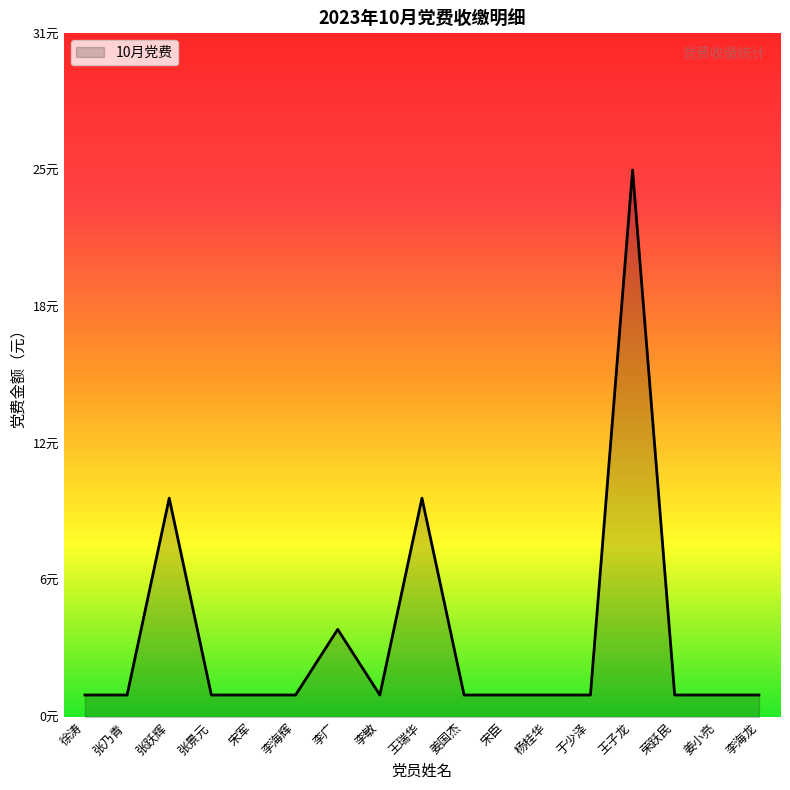

List the labels in order of value, smallest first.

徐涛, 张乃青, 张景元, 宋军, 李海辉, 李敏, 姜国杰, 宋臣, 杨桂华, 于少泽, 荣跃民, 姜小亮, 李海龙, 李广, 张跃辉, 王瑞华, 王子龙